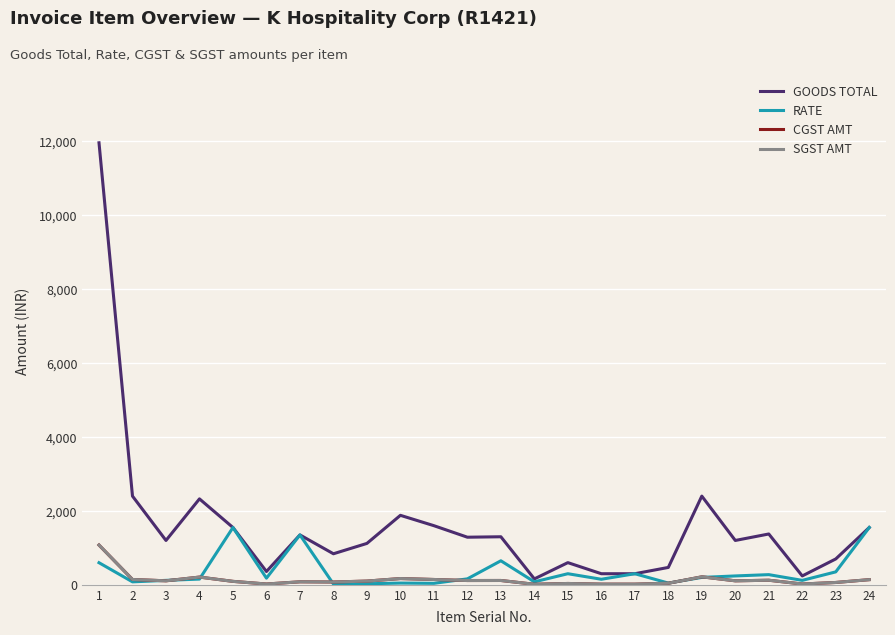

Does the chart display data point markers on the line(s)?

No